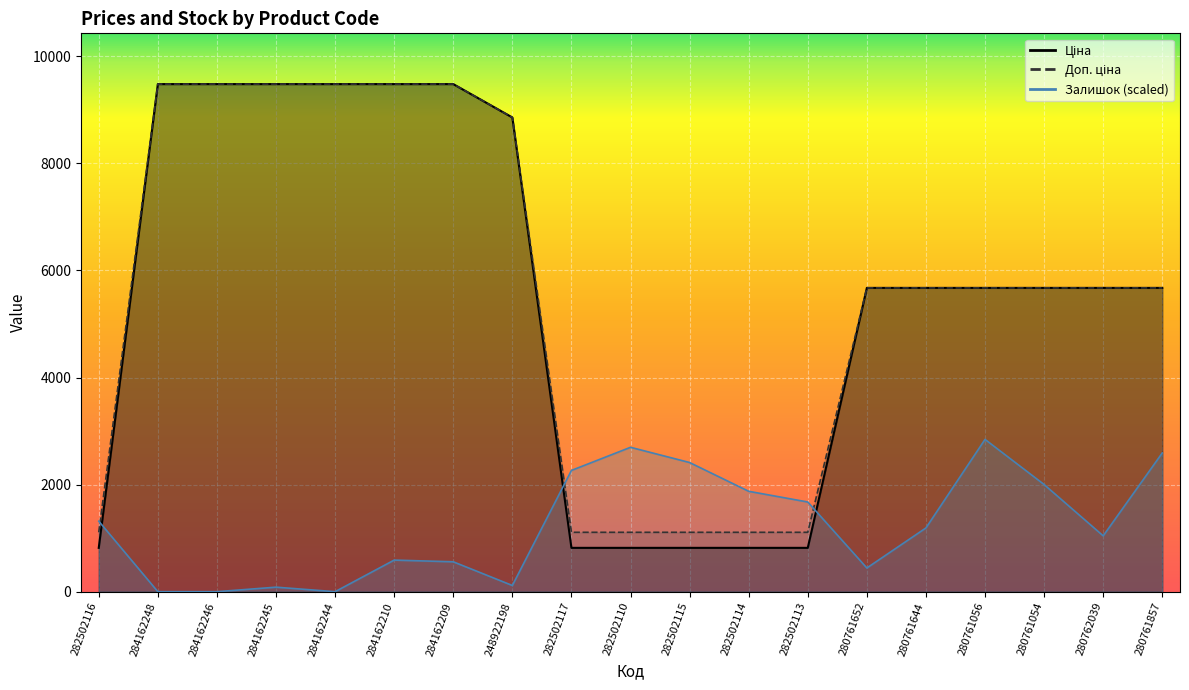

Rank the series by their maximum value, from lowest to highest.

Залишок, Ціна, Доп. ціна